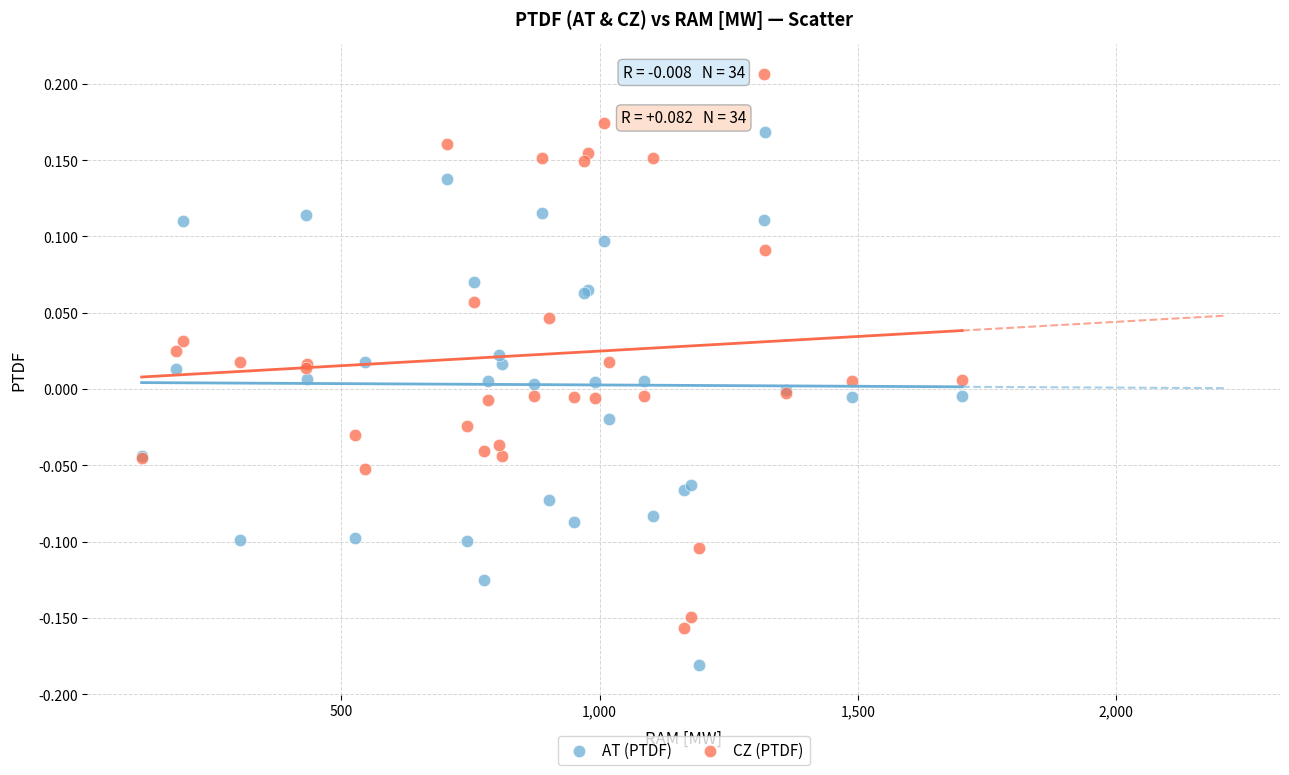

What are all the series names shown in the legend?

AT (PTDF), CZ (PTDF)